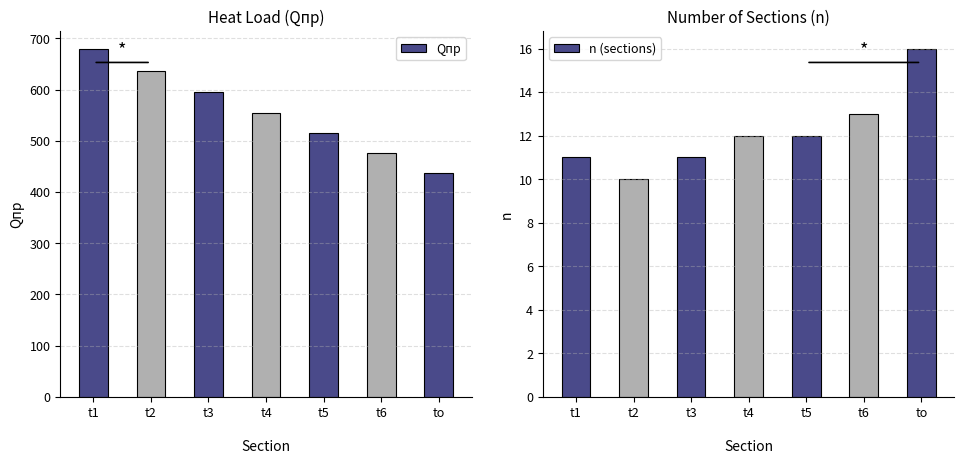

What position from the right is t2
?

6